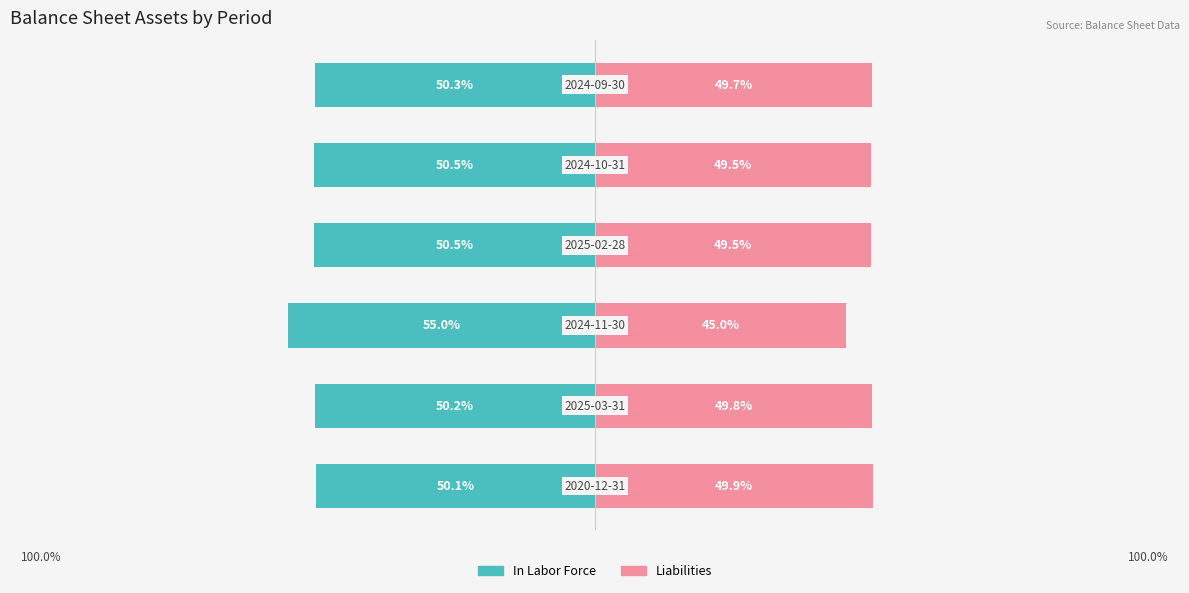

At how many categories does at least one series exceed 19?

6